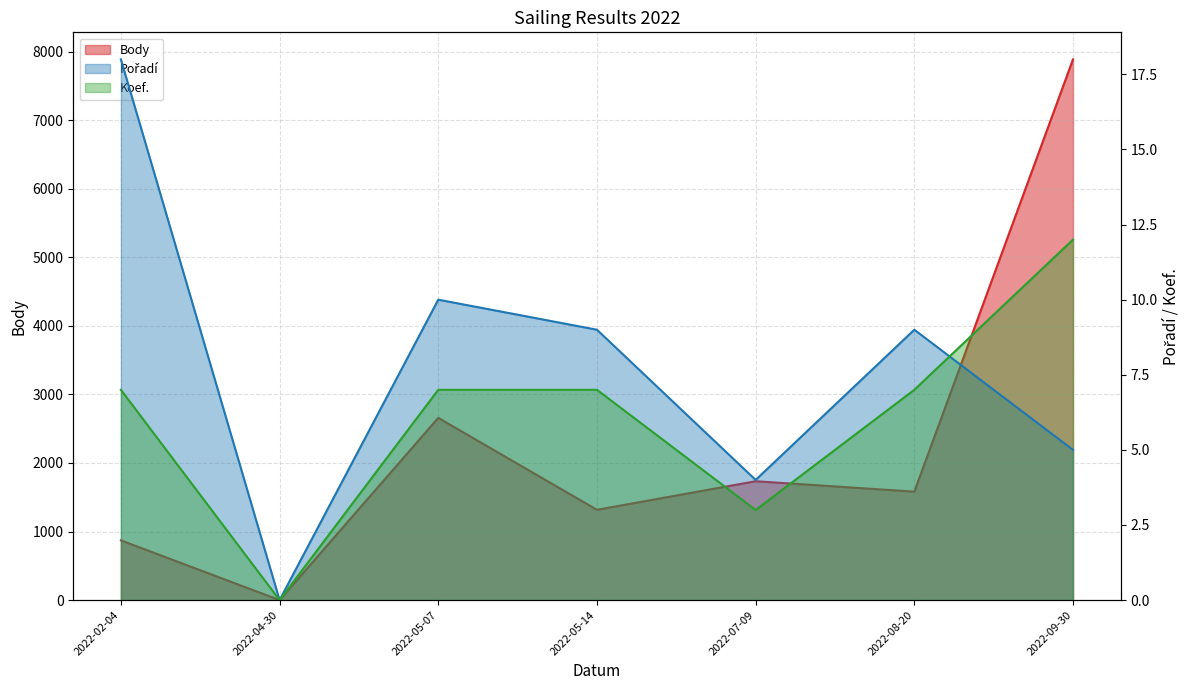

Which series has the largest total across all categories?

Body